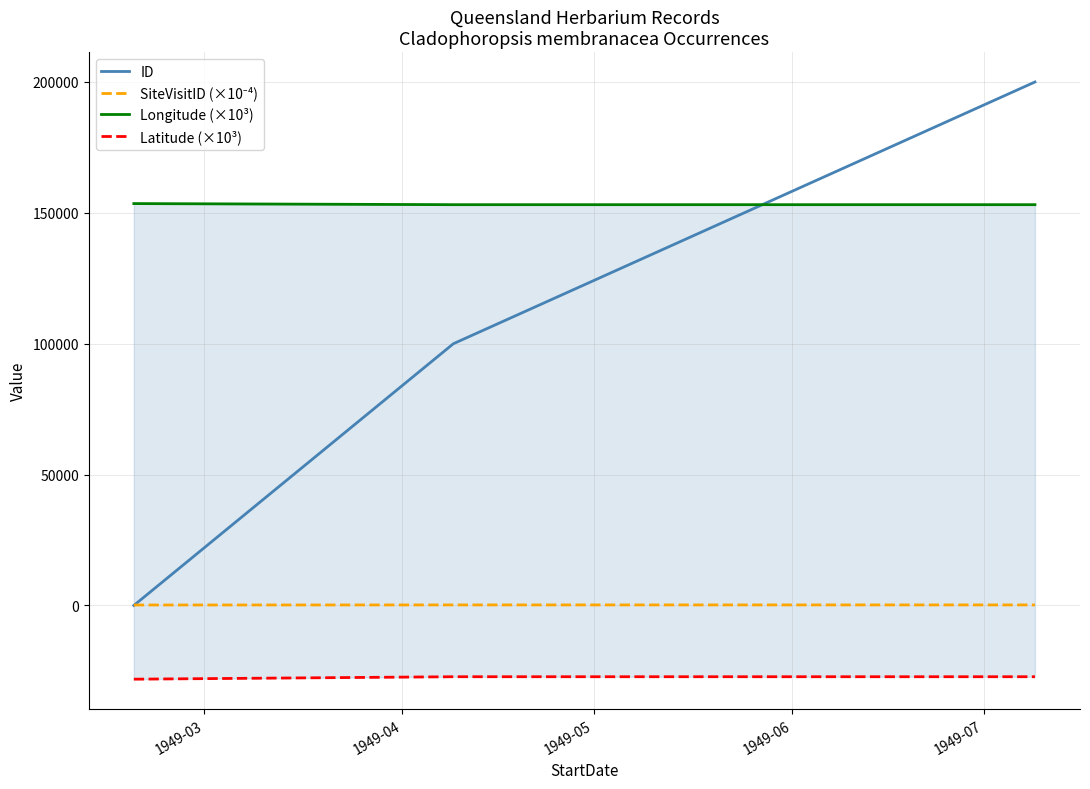

What are all the series names shown in the legend?

ID, SiteVisitID (×10⁻⁴), Longitude (×10³), Latitude (×10³)